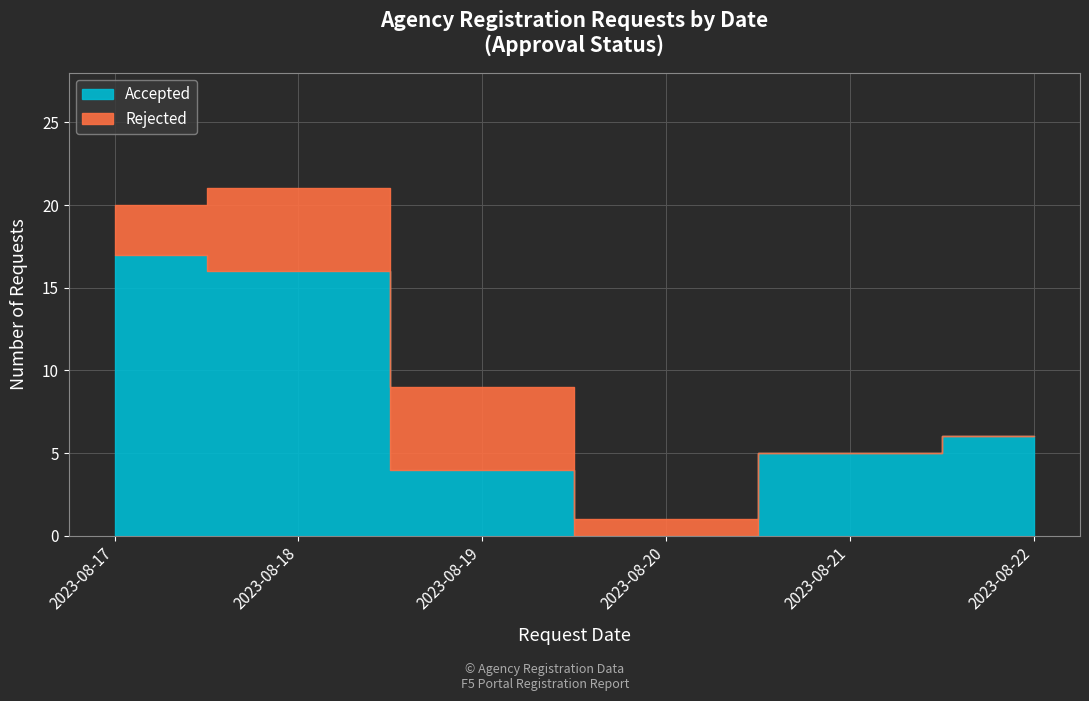

True or false: Accepted has a value of 6 at 2023-08-20.

False